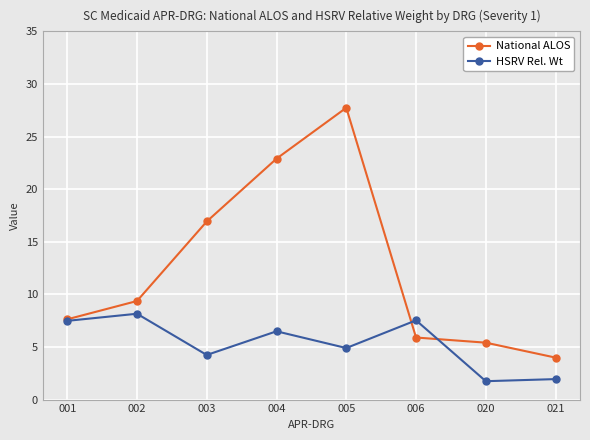

Reading right to left, list all the values displayed in this chart.

National ALOS: 021=4.0	020=5.4	006=5.9	005=27.7	004=22.9	003=16.9	002=9.4	001=7.6
HSRV Rel. Wt: 021=1.9	020=1.7	006=7.5	005=4.9	004=6.5	003=4.2	002=8.2	001=7.5